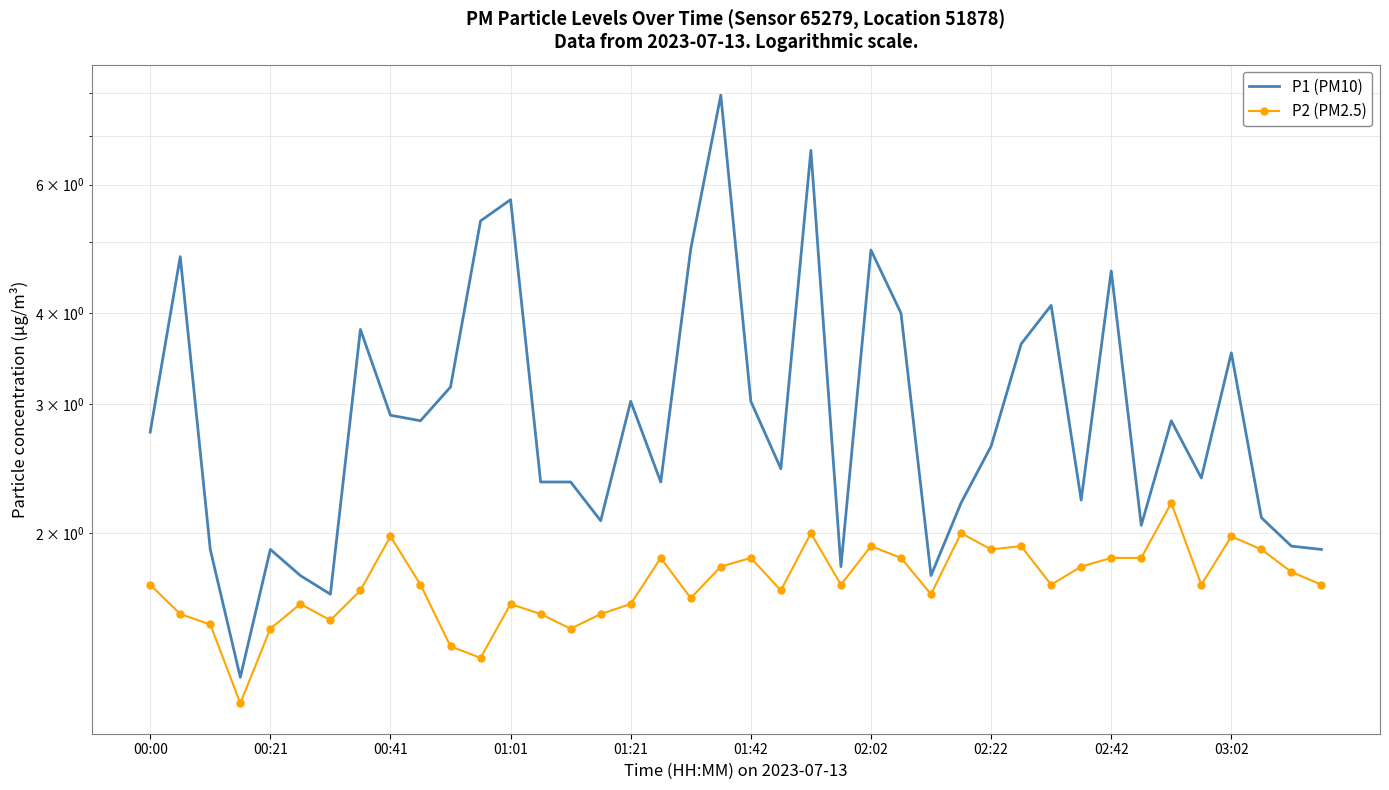

What is the difference between the highest and lowest values at 01:42?

1.2